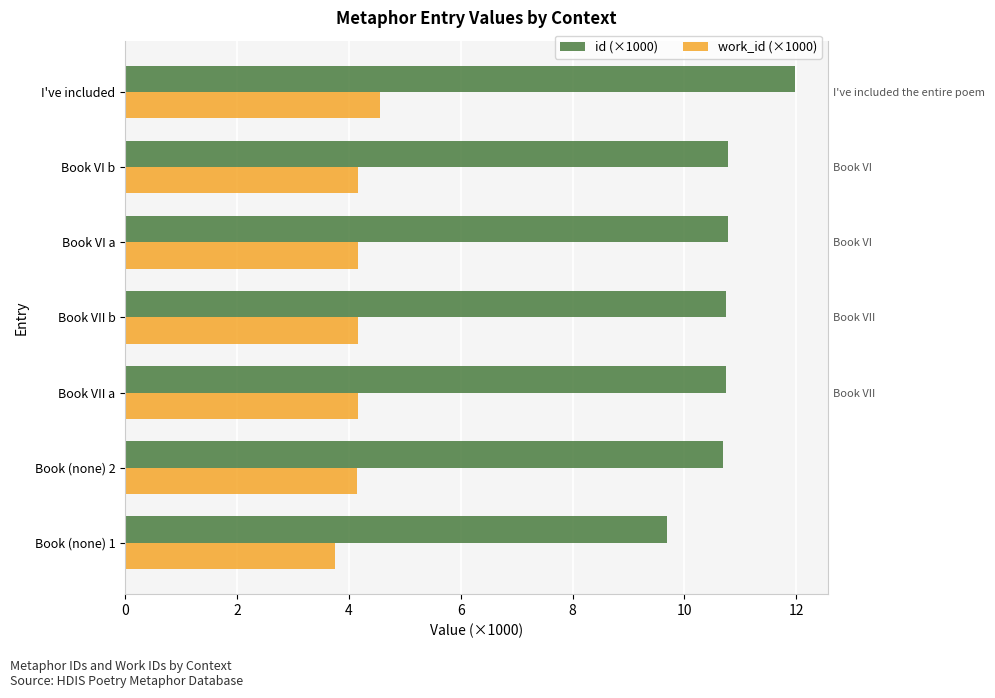

What is the total value across all series at Book VII b?

14.9